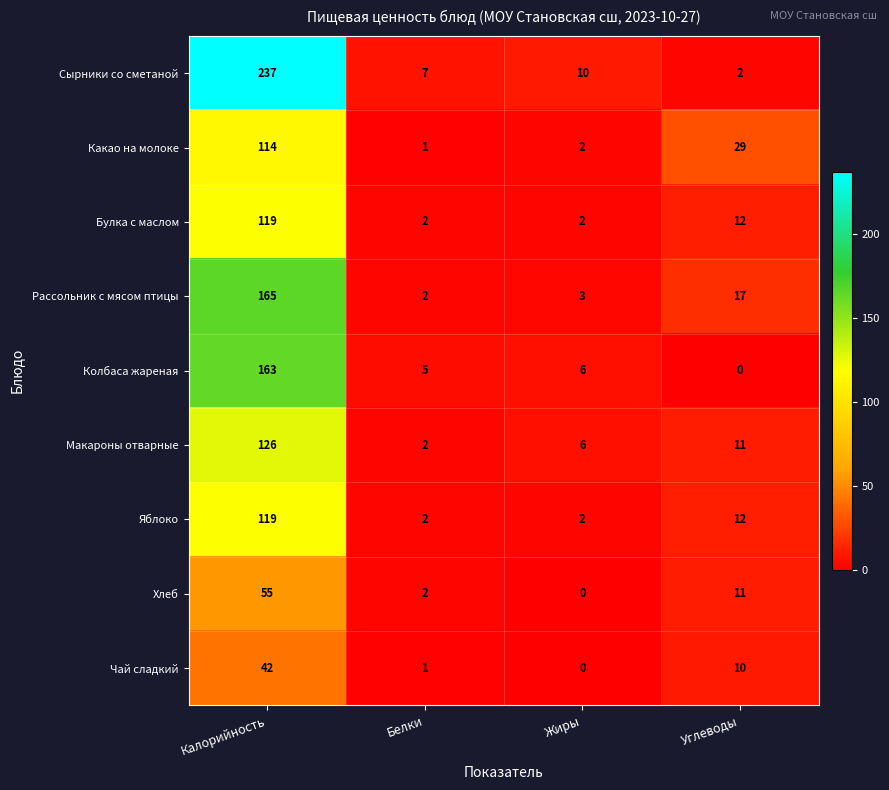

Which series has the largest range (max minus min)?

Сырники со сметаной